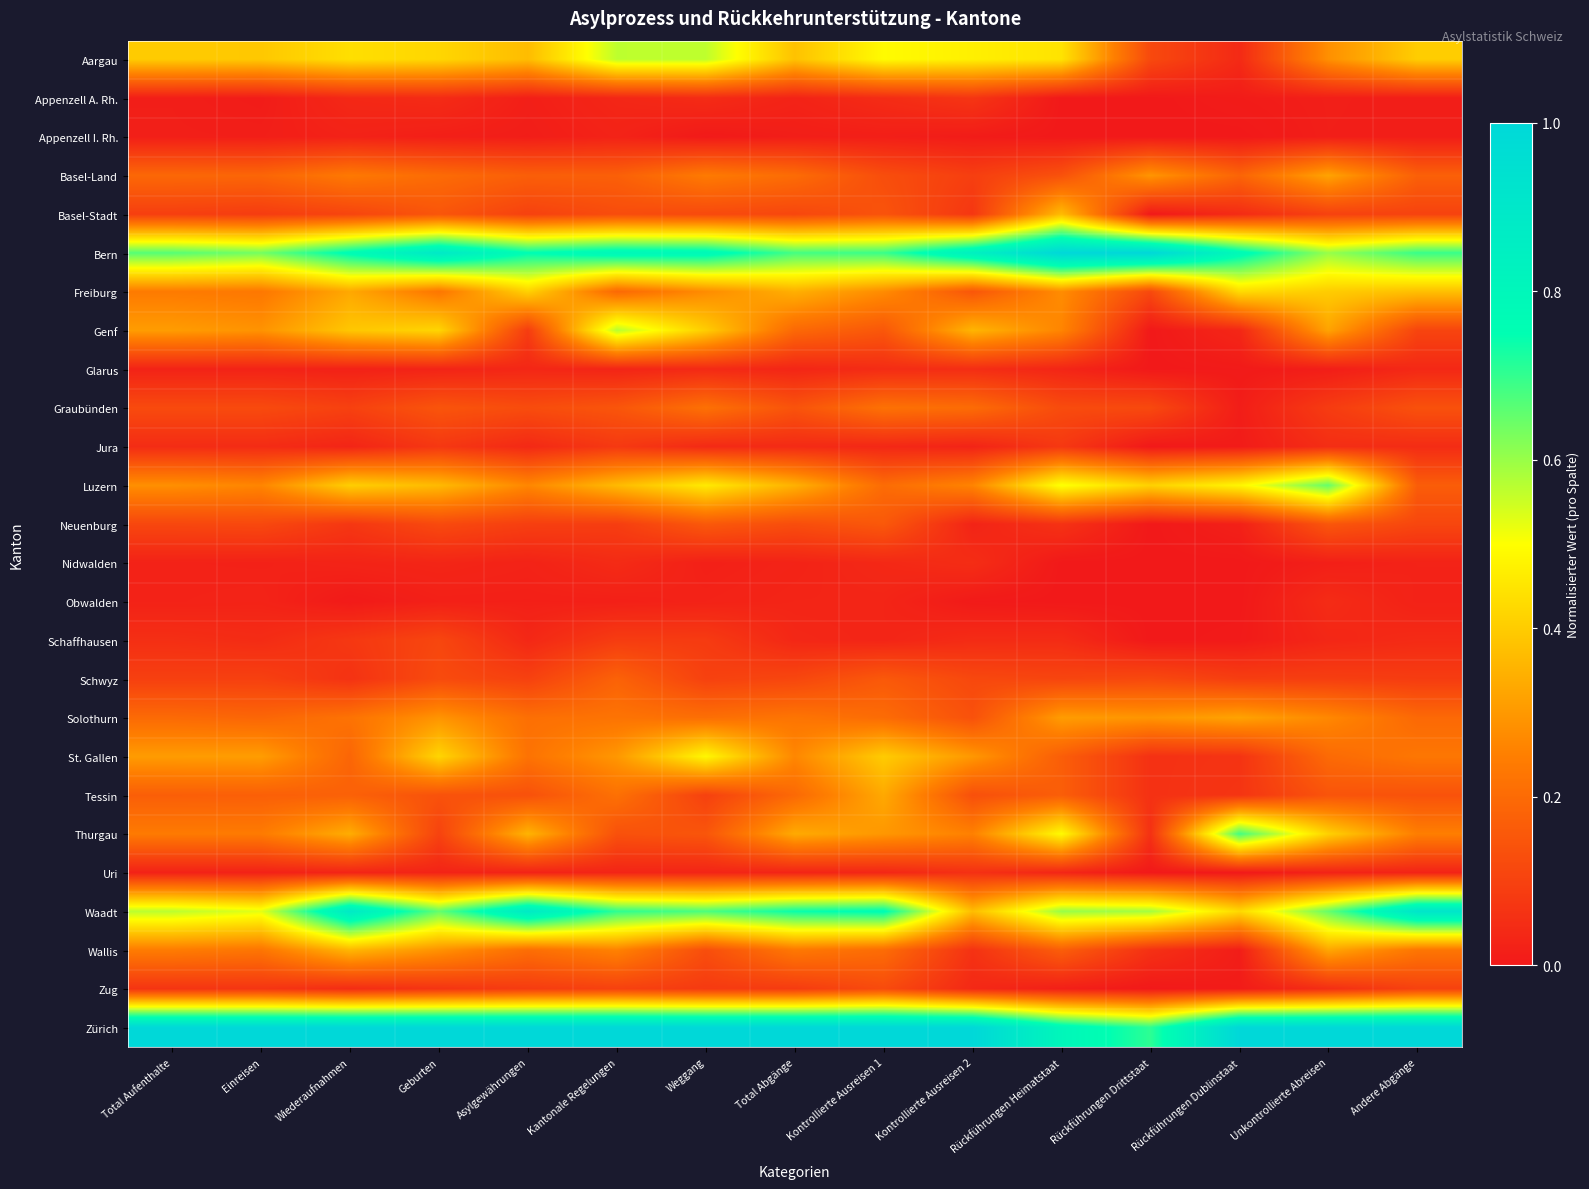

Which category has the highest value across all series?

Rückführungen Heimatstaat